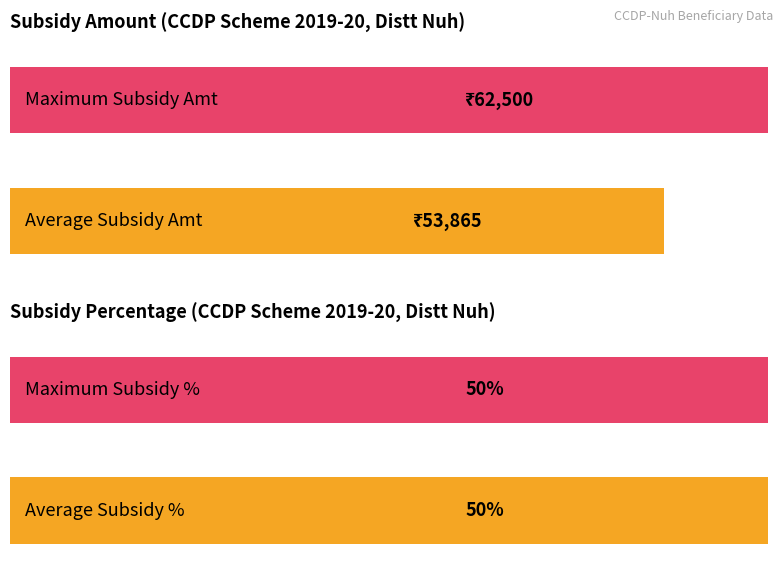

Count the number of data series in this chart.

2